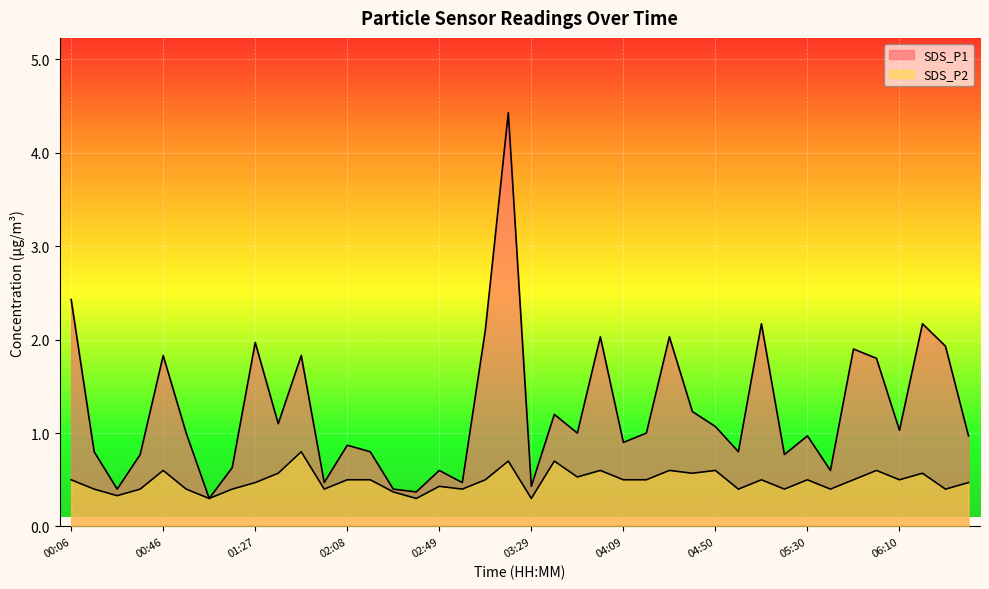

What is the label of the 16th point from the left?

02:39